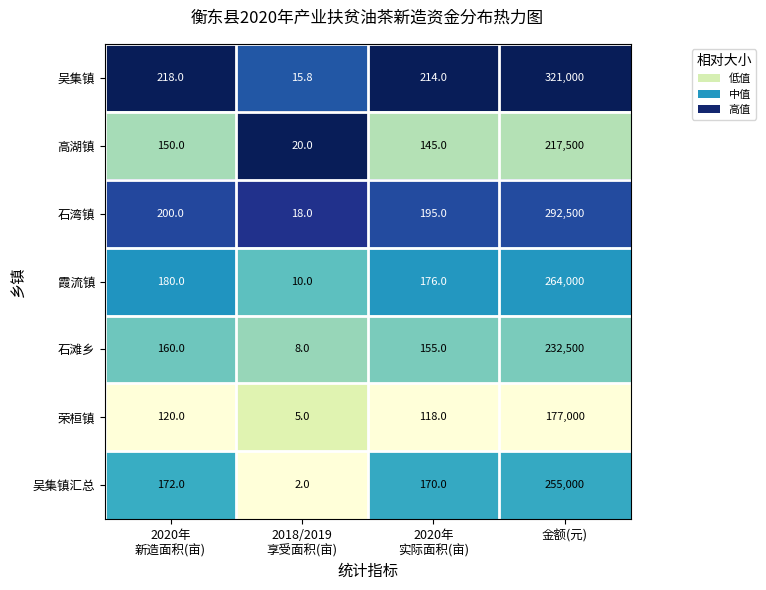

Which series has the largest total across all categories?

吴集镇